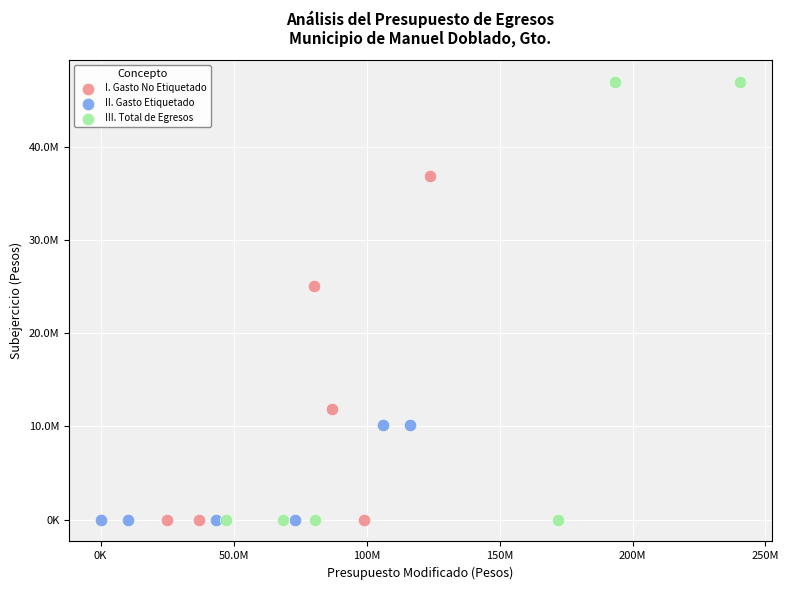

What are all the series names shown in the legend?

I. Gasto No Etiquetado, II. Gasto Etiquetado, III. Total de Egresos